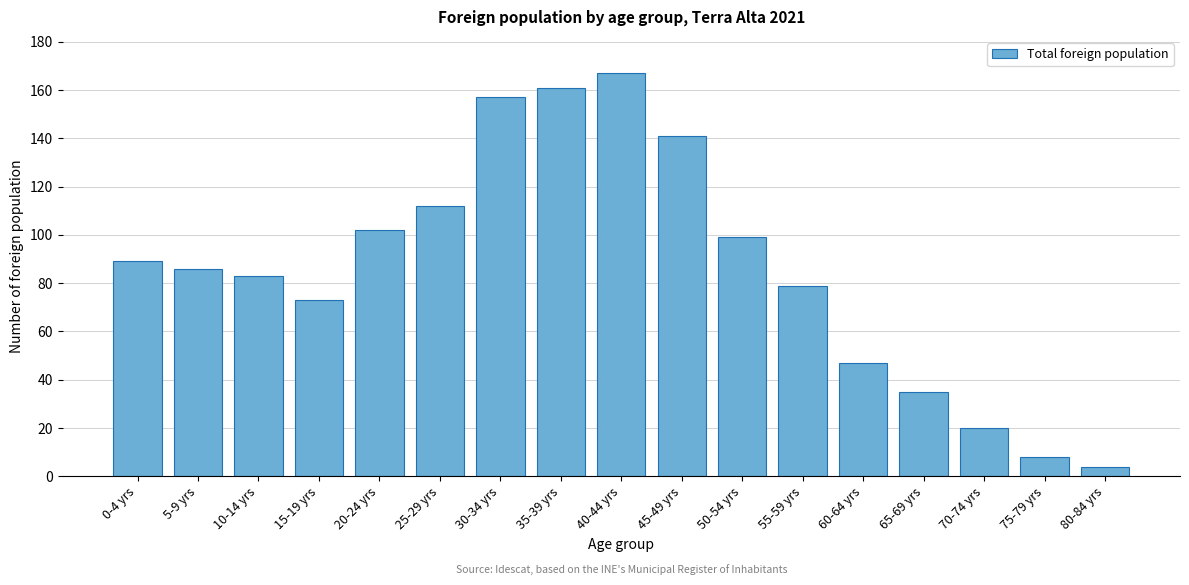

Reading left to right, transcribe all the data shown in this chart.

89	86	83	73	102	112	157	161	167	141	99	79	47	35	20	8	4